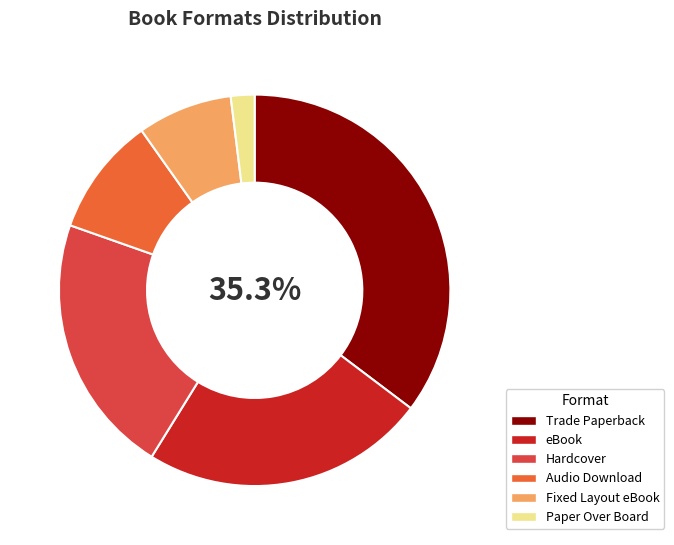

The Fixed Layout eBook slice represents 3% of the pie. True or false?

False